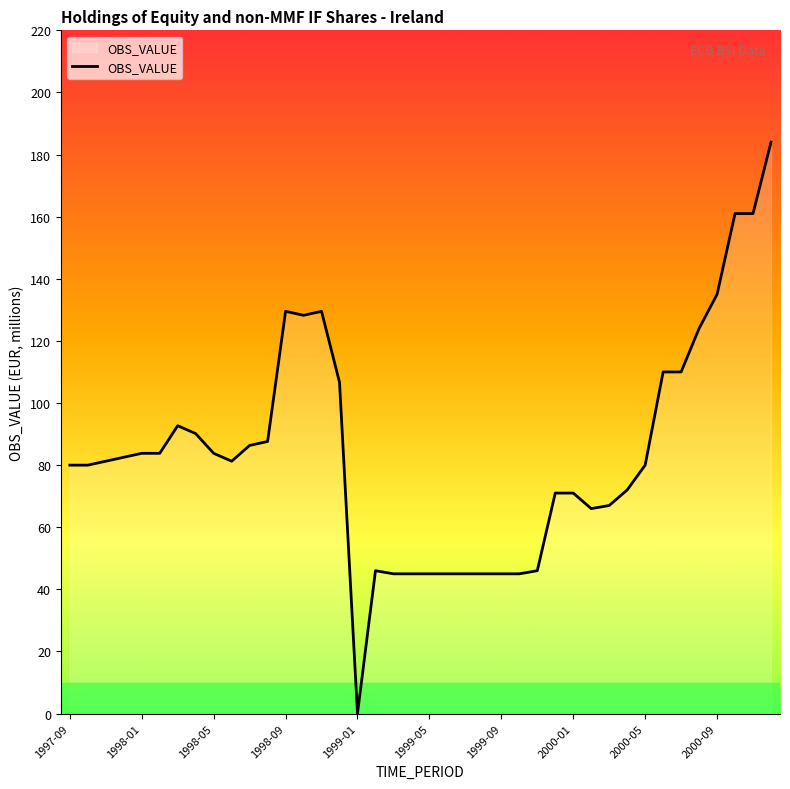

What is the average value?

84.3